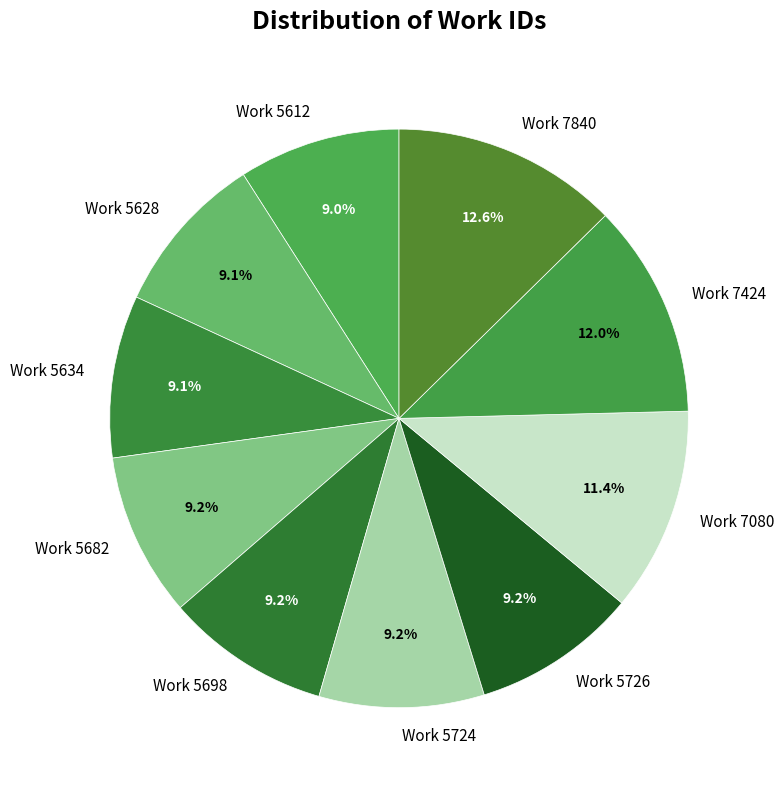

What is the largest slice in the pie chart?

Work 7840